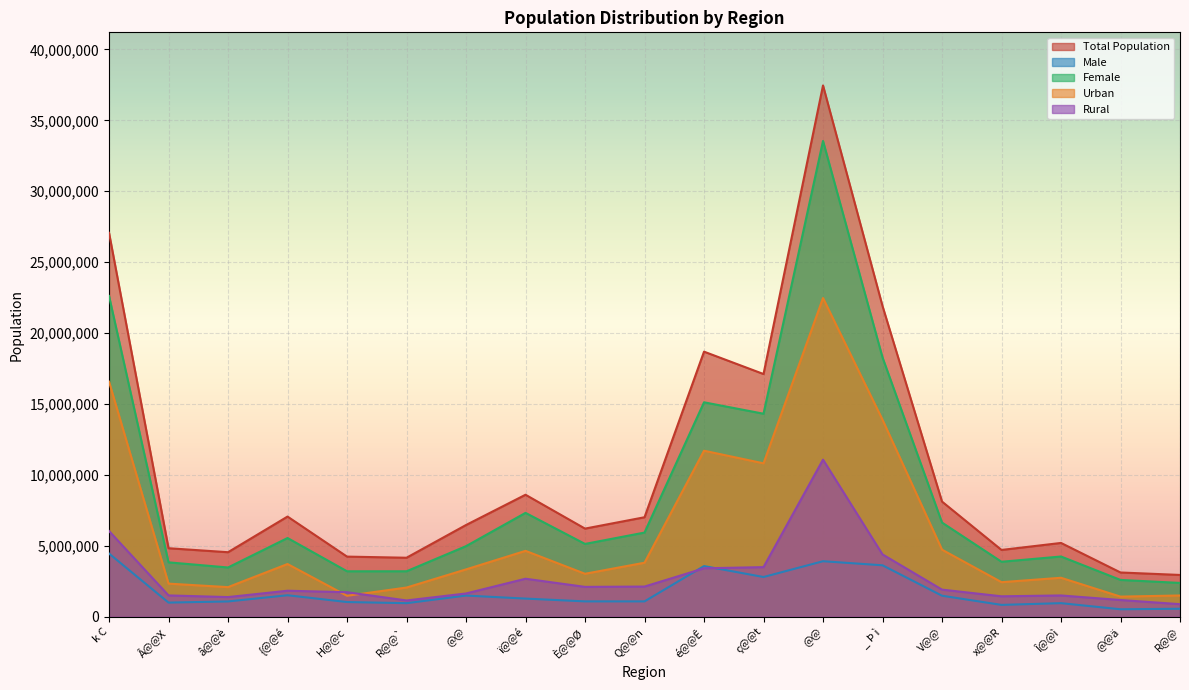

At how many categories does at least one series exceed 13701741?

5